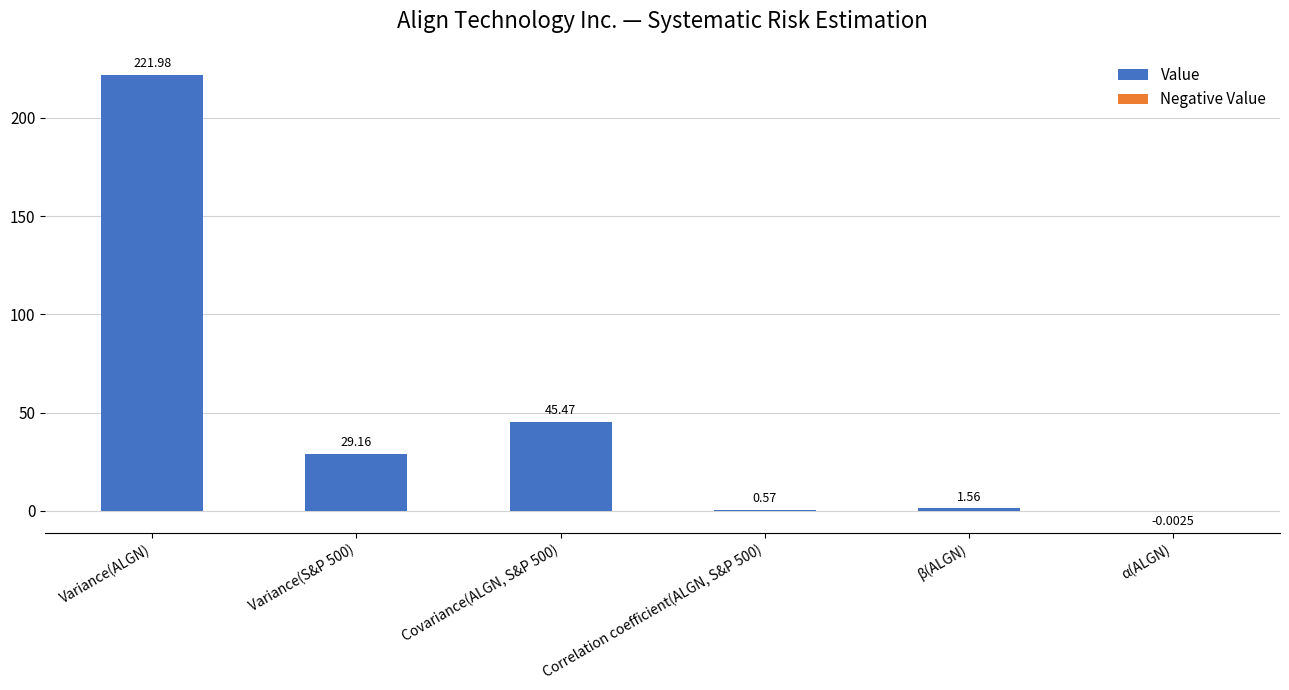

List the labels in order of Value value, largest first.

Variance(ALGN), Covariance(ALGN, S&P 500), Variance(S&P 500), β(ALGN), Correlation coefficient(ALGN, S&P 500), α(ALGN)